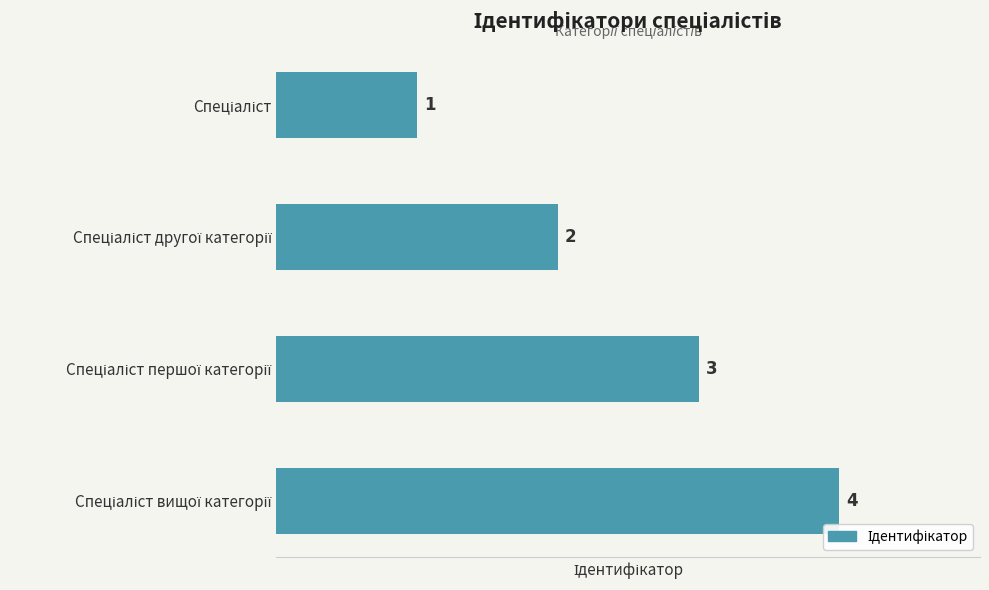

What is the difference between the maximum and minimum values?

3